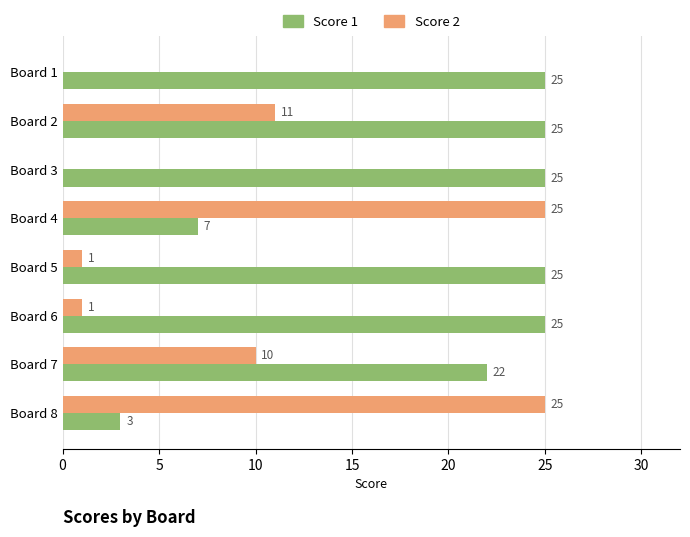

Which series changed the most between Board 4 and Board 8?

Score 1